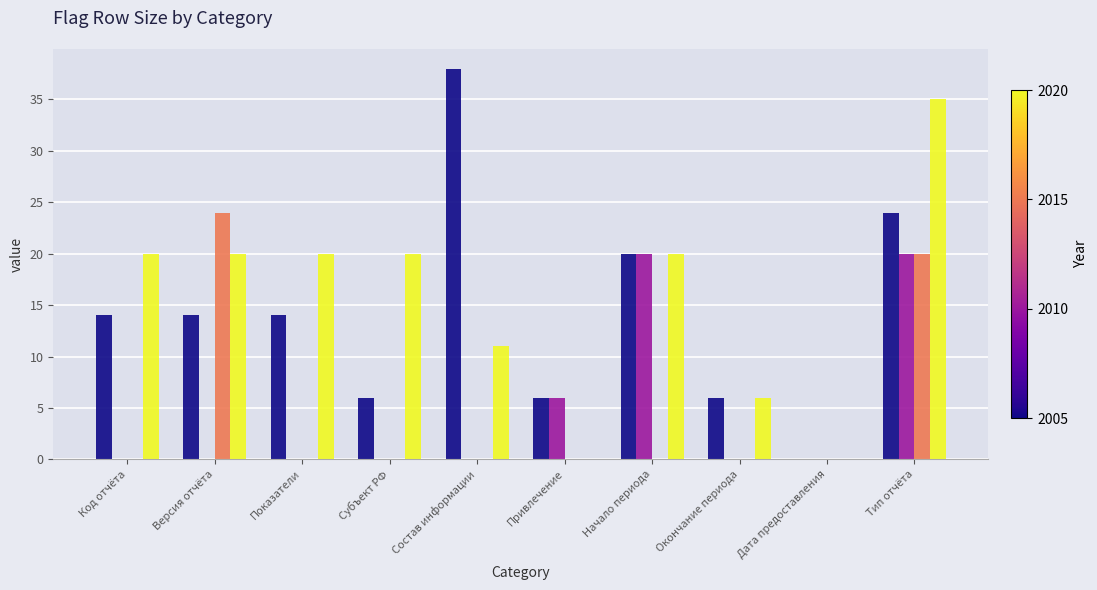

At which category does the chart reach its peak across all series?

Состав информации